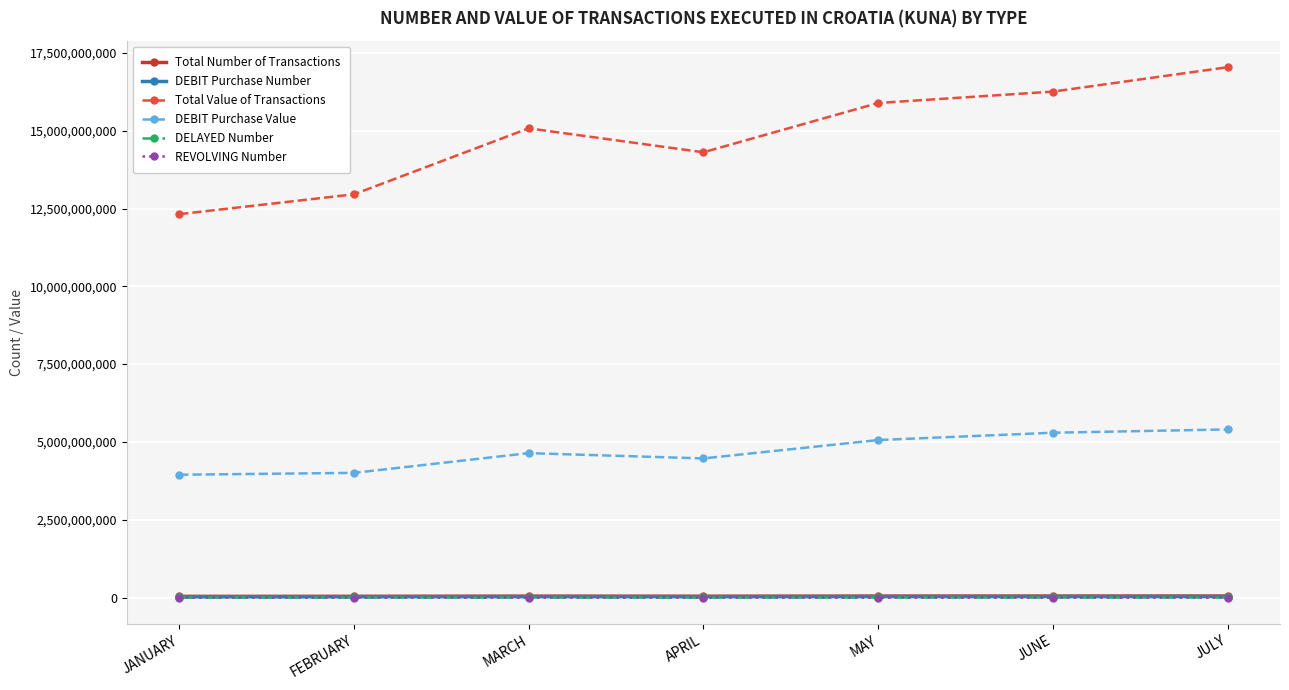

Does the chart display data point markers on the line(s)?

Yes